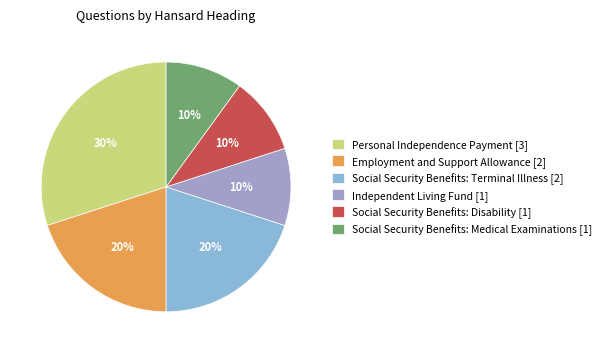

To the nearest percent, what is the average slice percentage?

17%